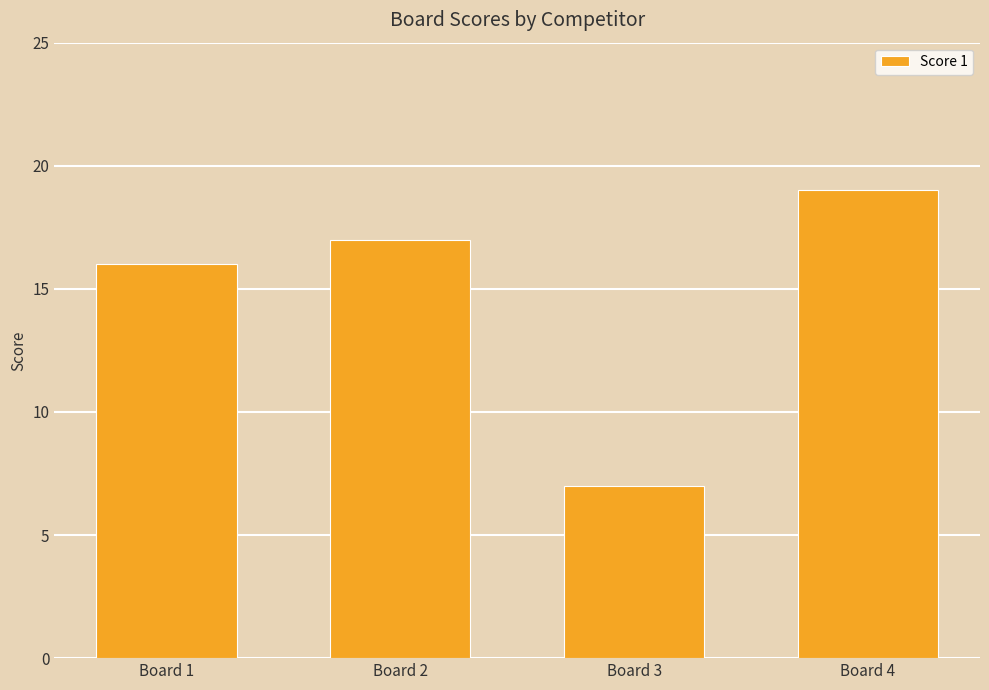

What is the greatest value displayed?

19